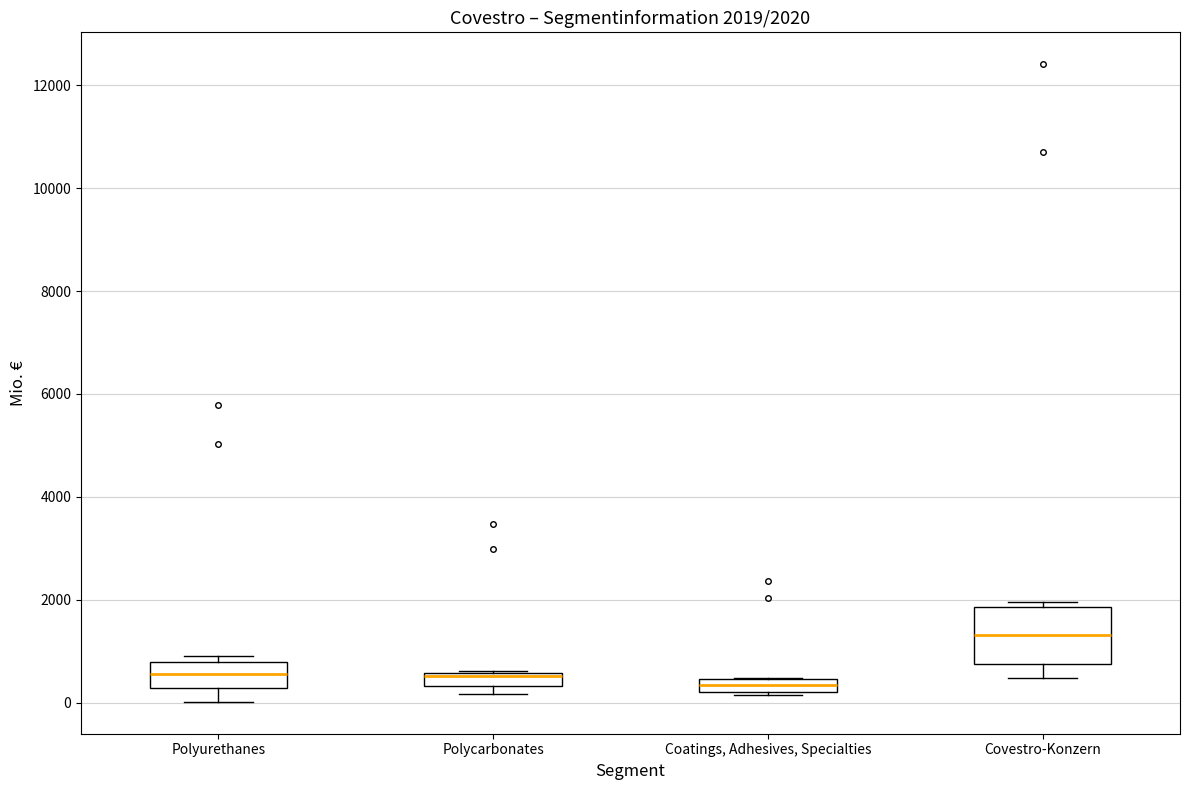

Which box is the tallest, from its lower edge to its upper edge?

Covestro-Konzern